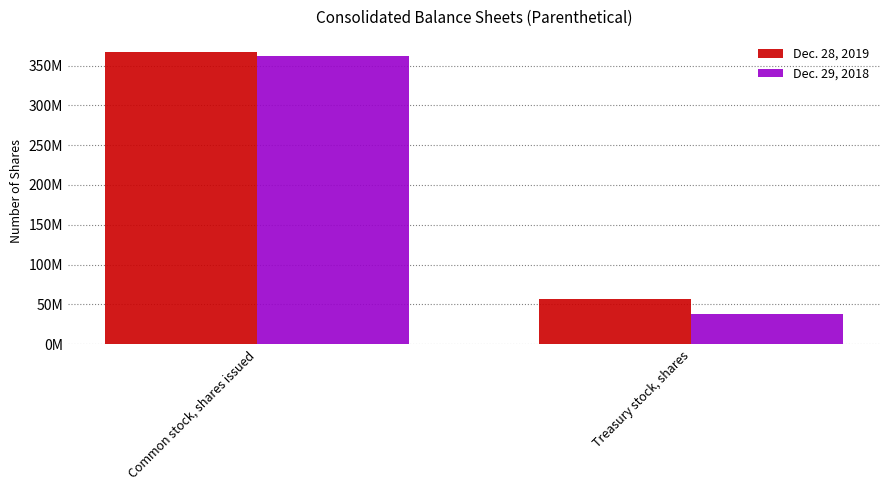

Reading left to right, transcribe all the data shown in this chart.

Dec. 28, 2019: 367634796	56723546
Dec. 29, 2018: 362212843	37905013